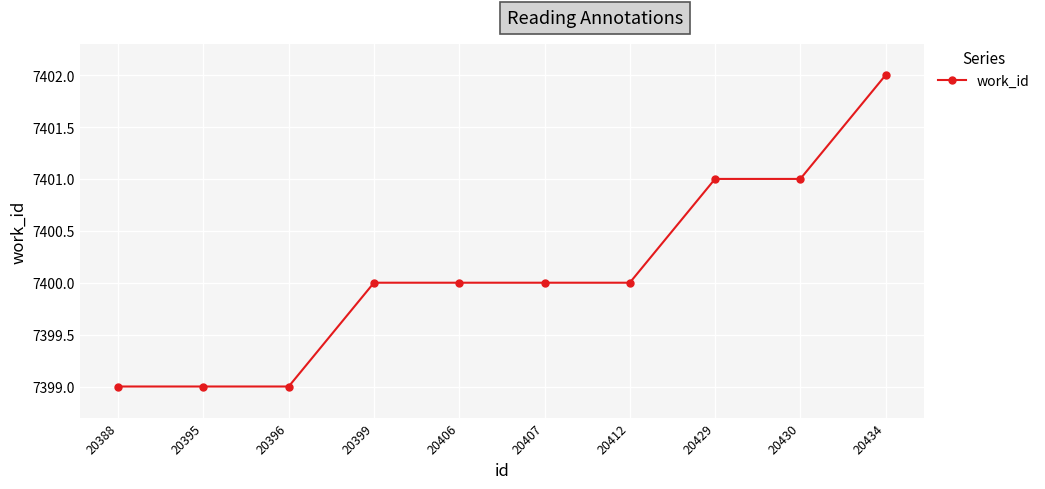

Approximately how many times larger is the value at 20407 compared to 20395?

1.0